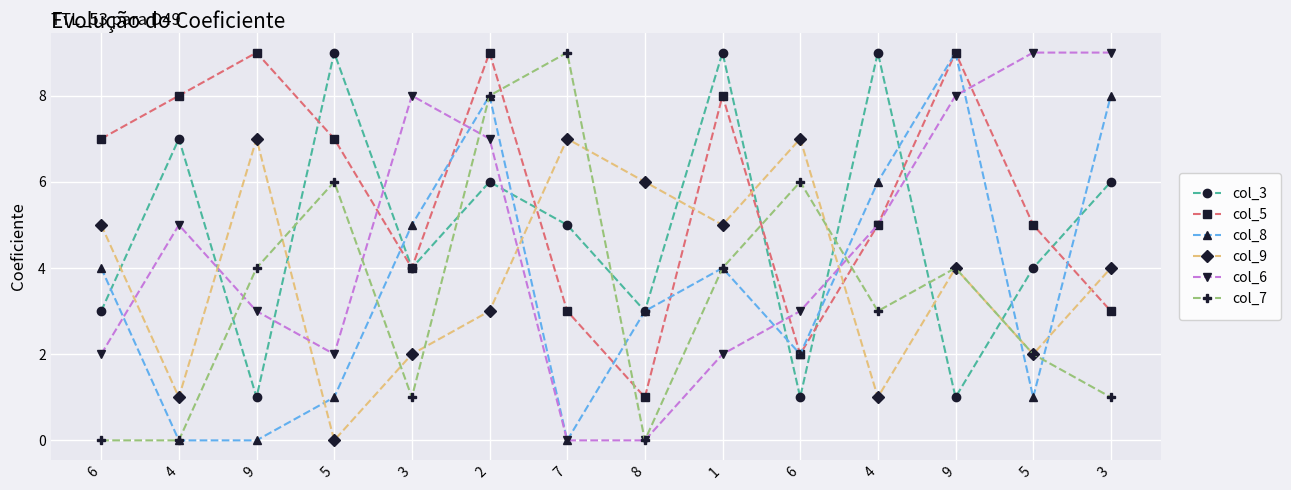

Between 2 and 3, which series saw the biggest shift?

col_7